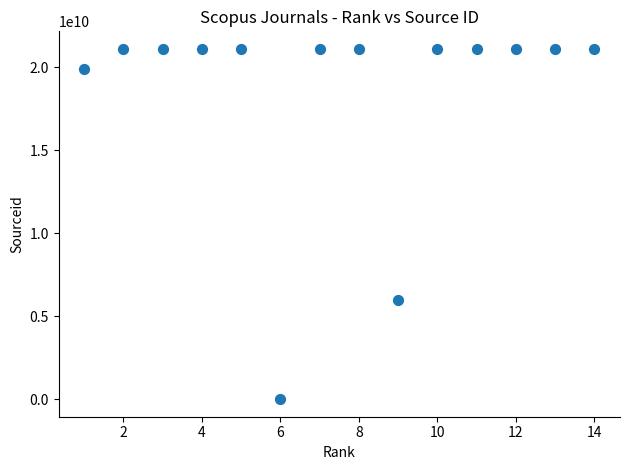

What Y value in the scatter plot is closest to 10550611438?

6000152766